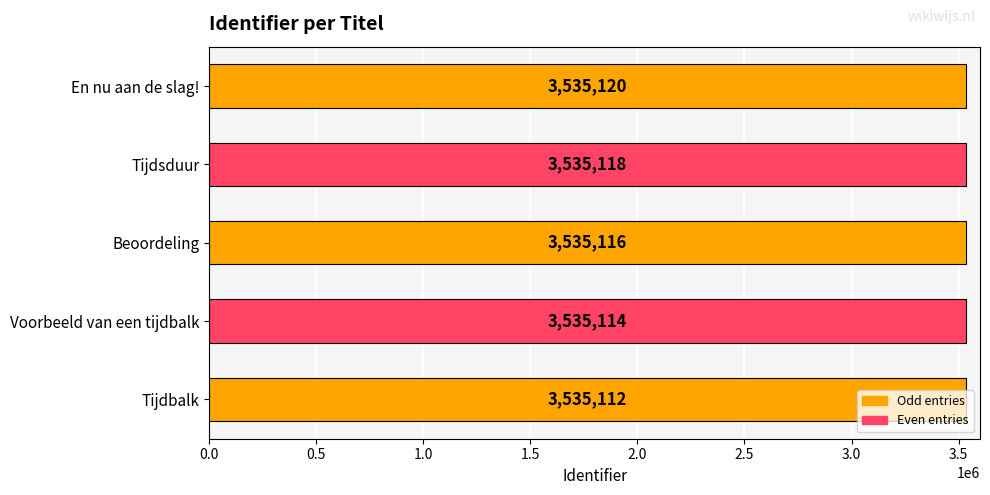

What is the difference between the maximum and minimum values?

8